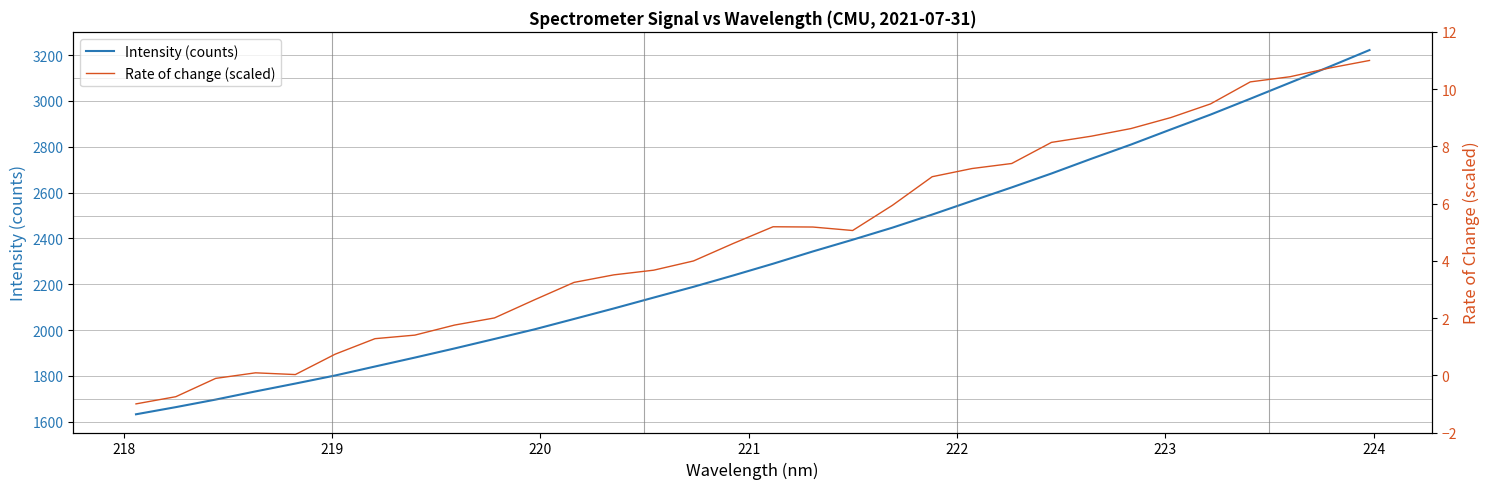

How many lines are shown in the chart?

2